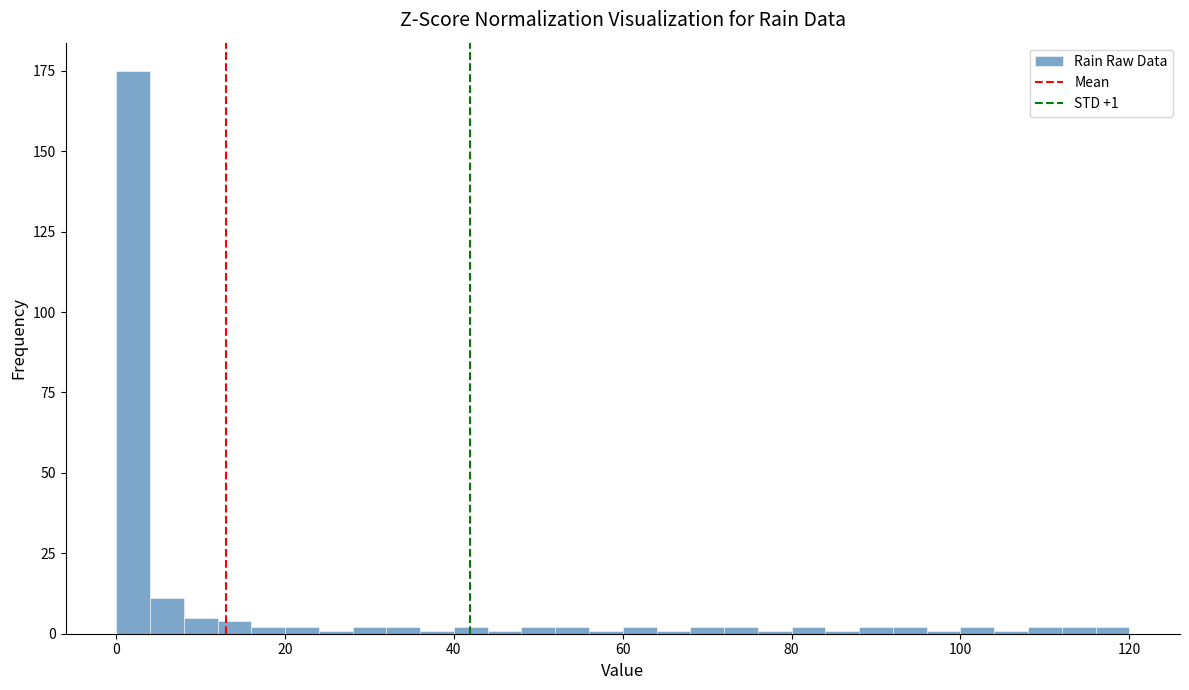

Read against the x-axis, roughly where is the centre of the tallest bar?

2